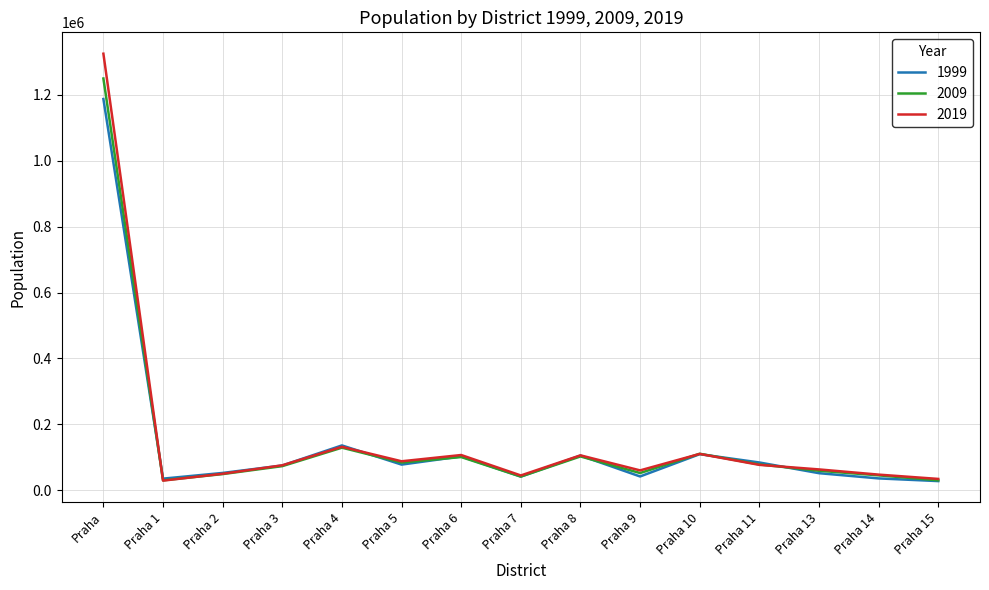

What value does the 1999 series have at Praha 9, to the nearest 50?

42150